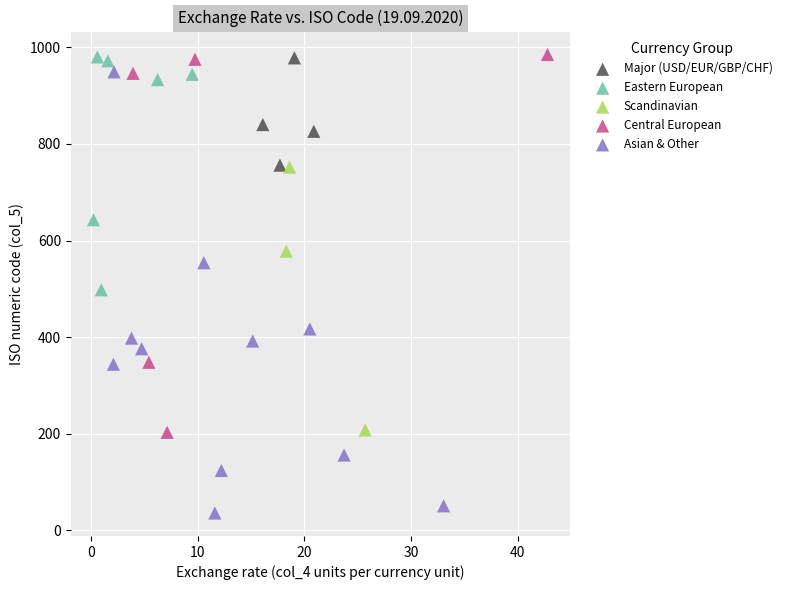

Which series contains the lowest Y value?

Asian & Other